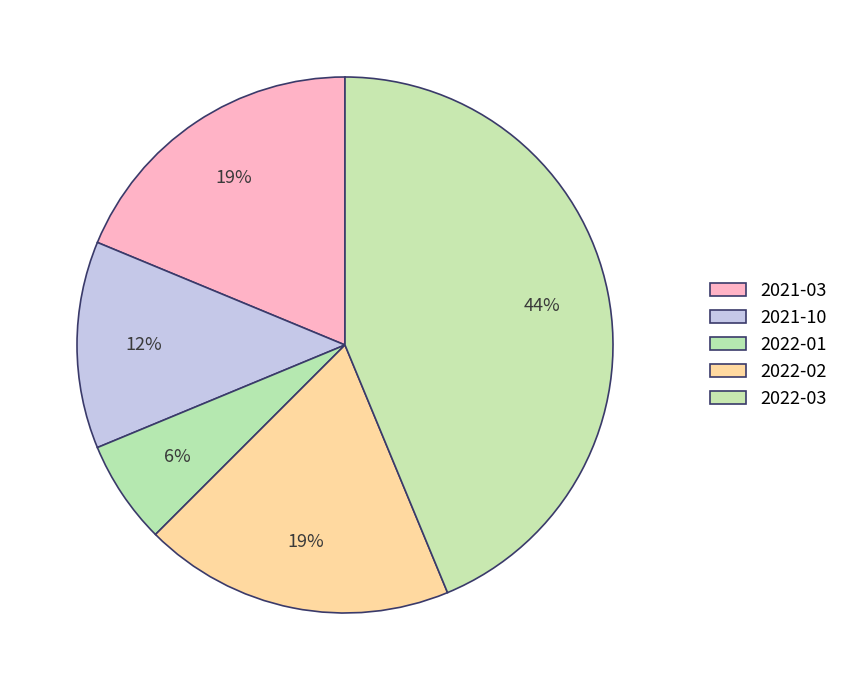

What is the largest slice in the pie chart?

2022-03